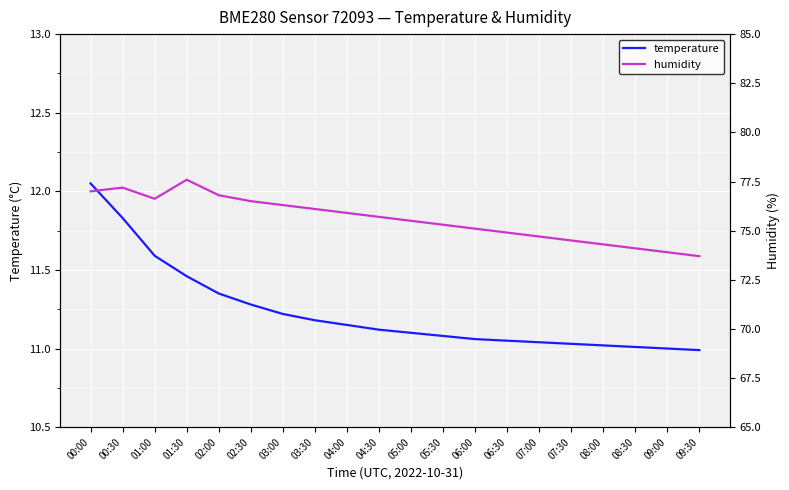

True or false: temperature and humidity cross at least once.

False